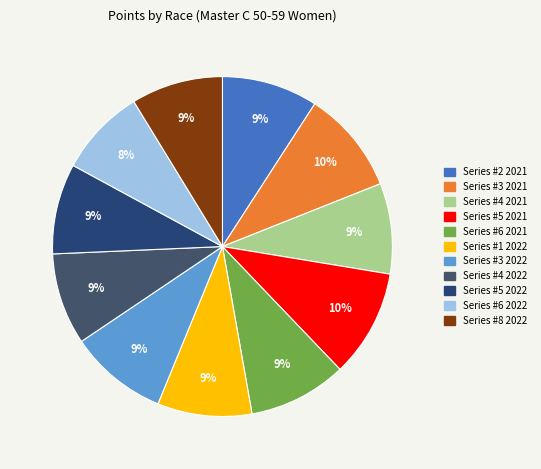

Does Series #5 2021 represent more than half of the total?

No